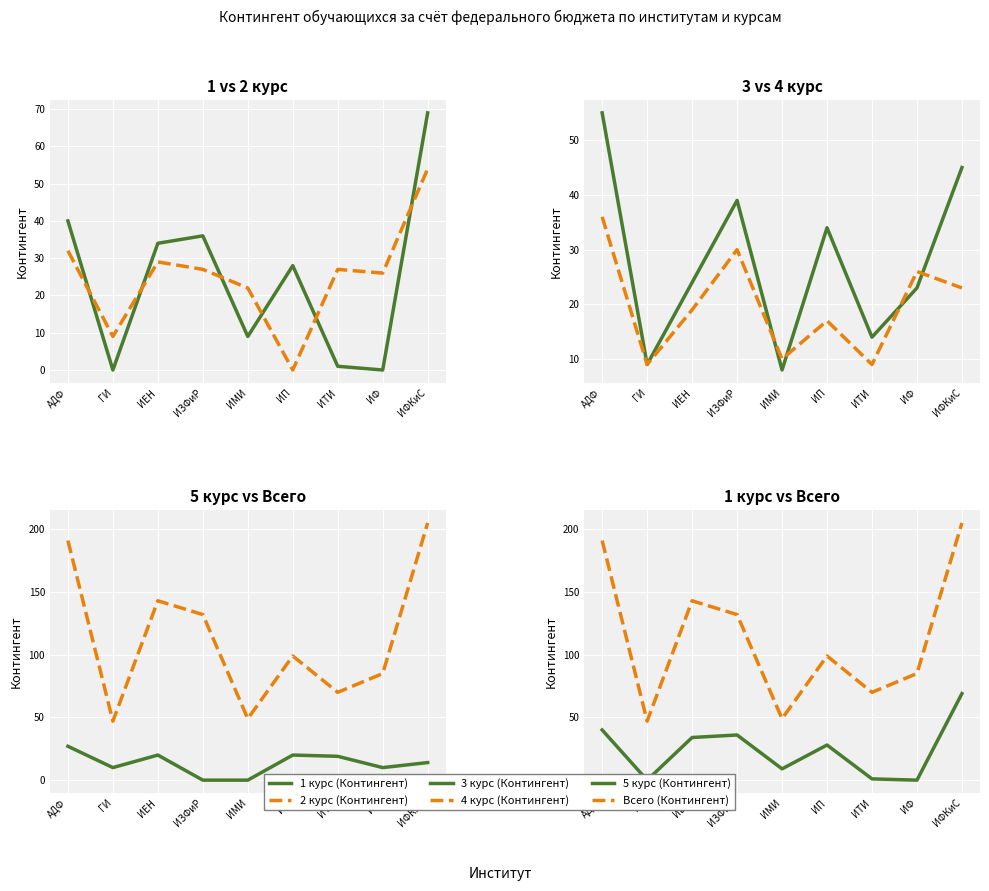

Reading right to left, transcribe all the data shown in this chart.

1 курс (Контингент): 69	0	1	28	9	36	34	0	40
2 курс (Контингент): 54	26	27	0	22	27	29	9	32
3 курс (Контингент): 45	23	14	34	8	39	24	9	55
4 курс (Контингент): 23	26	9	17	10	30	19	9	36
5 курс (Контингент): 14	10	19	20	0	0	20	10	27
Всего (Контингент): 205	85	70	99	49	132	143	47	191